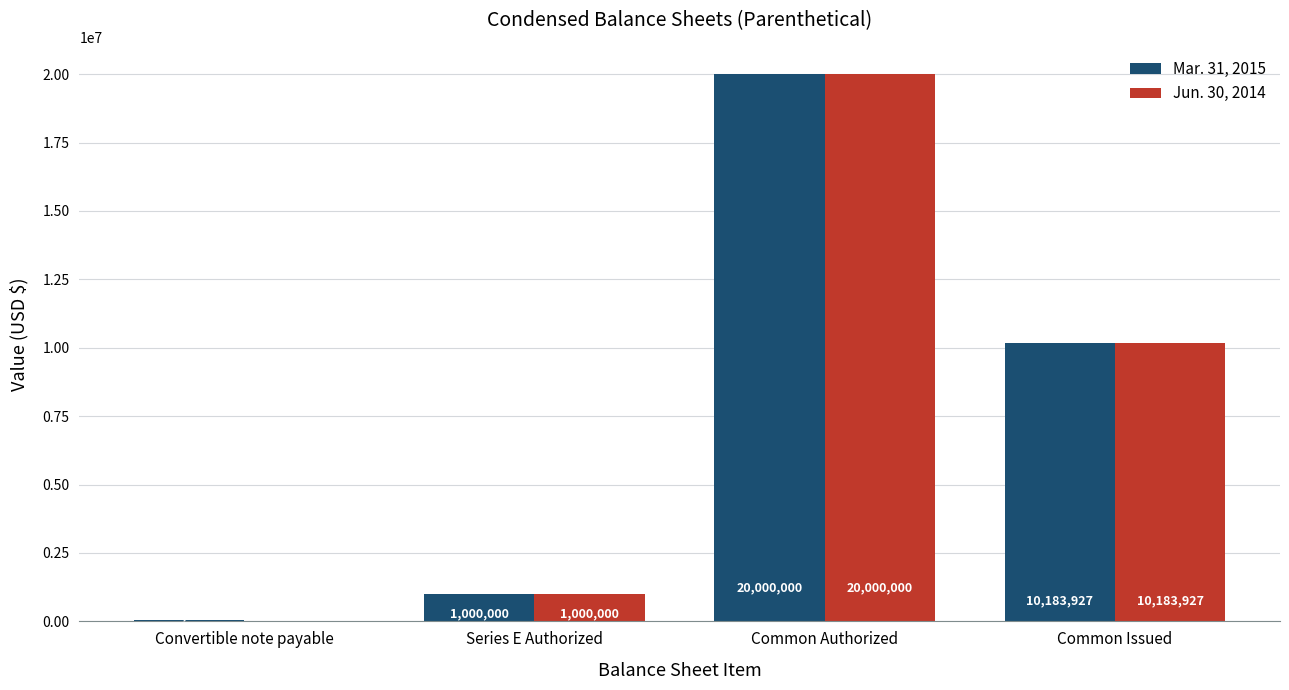

At which category is the sum across all series the highest?

Common Authorized